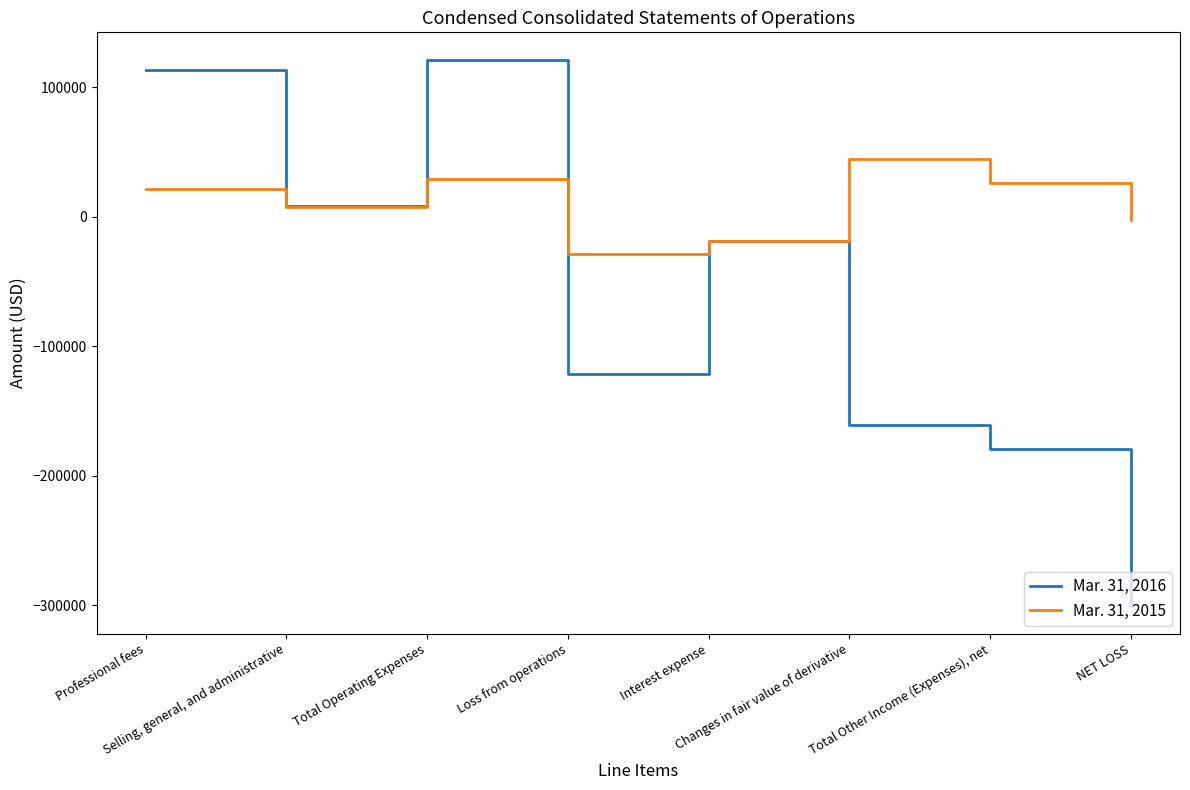

What is the difference between the Mar. 31, 2015 values at NET LOSS and Total Operating Expenses?

31705